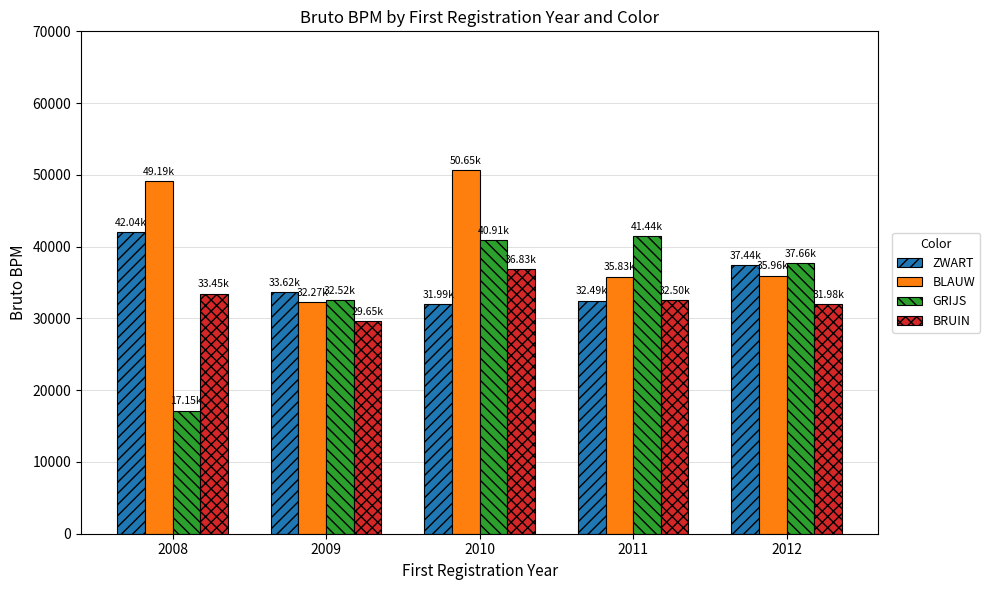

What is the minimum value for GRIJS?

17151